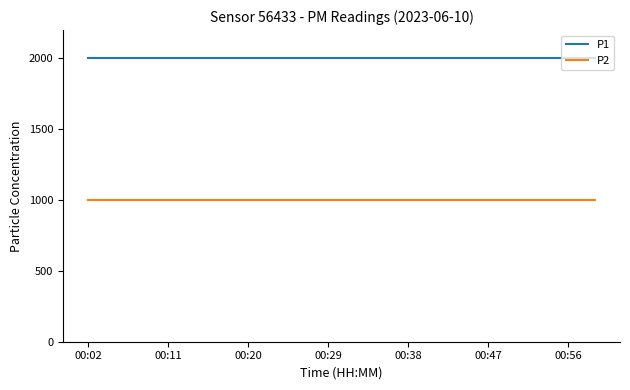

True or false: P2 and P1 intersect in this chart.

False